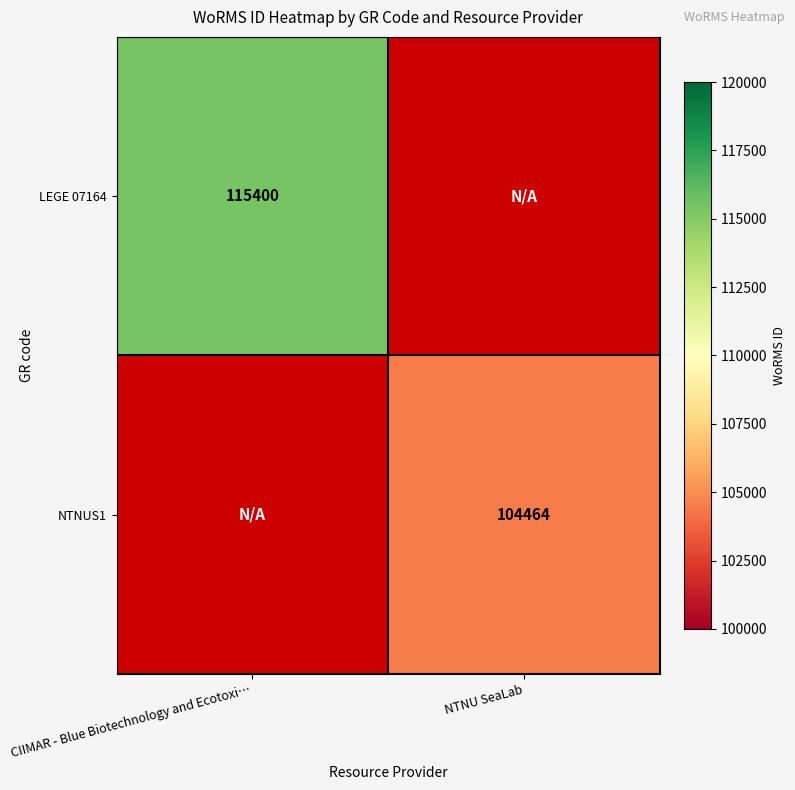

The value of LEGE 07164 at CIIMAR - Blue Biotechnology and Ecotoxi… is 67333. True or false?

False